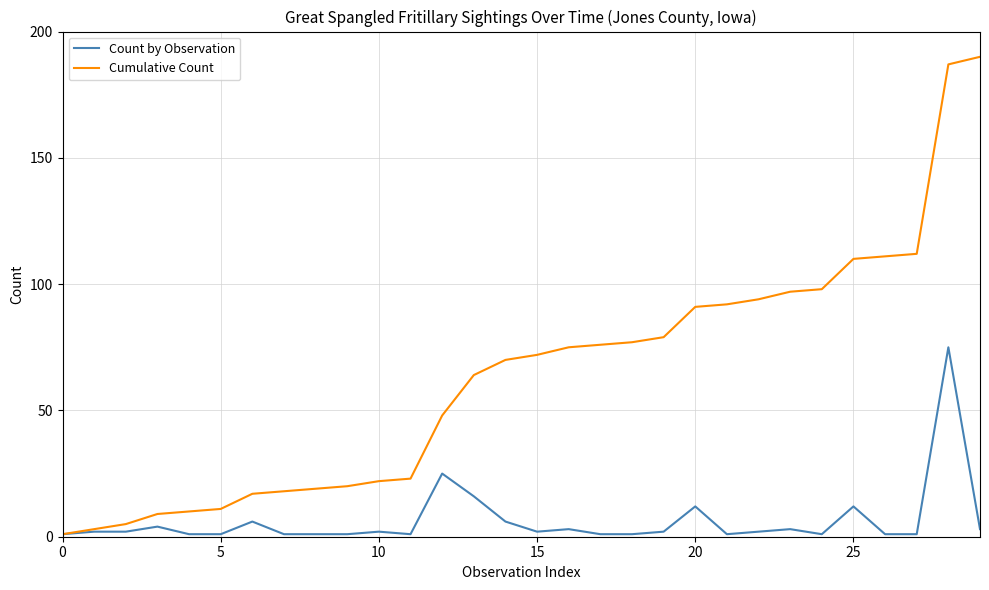

Rank the series by their maximum value, from highest to lowest.

Cumulative Count, Count by Observation